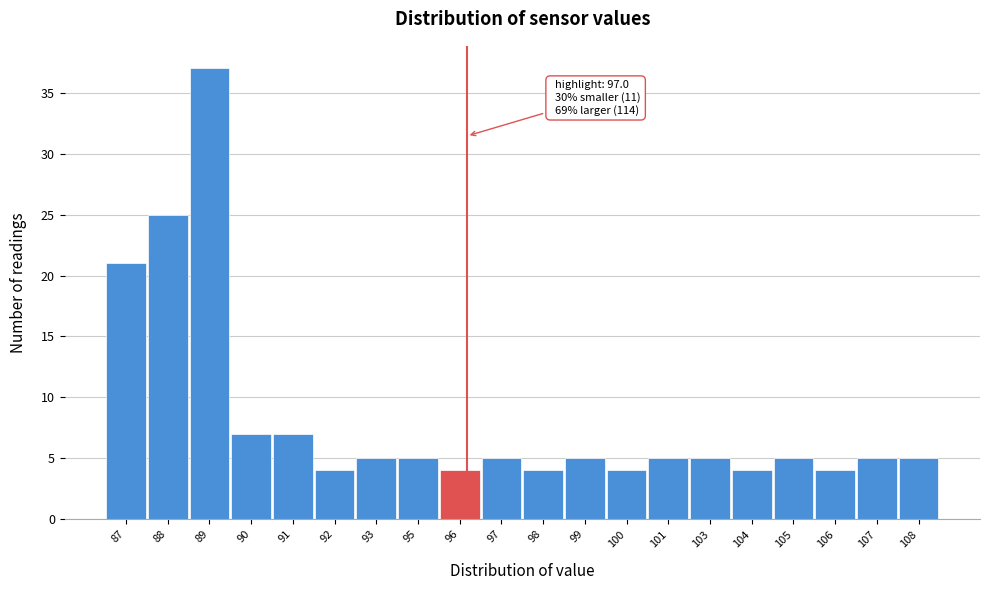

Reading right to left, extract all data points from this chart.

108=5	107=5	106=4	105=5	104=4	103=5	101=5	100=4	99=5	98=4	97=5	96=4	95=5	93=5	92=4	91=7	90=7	89=37	88=25	87=21